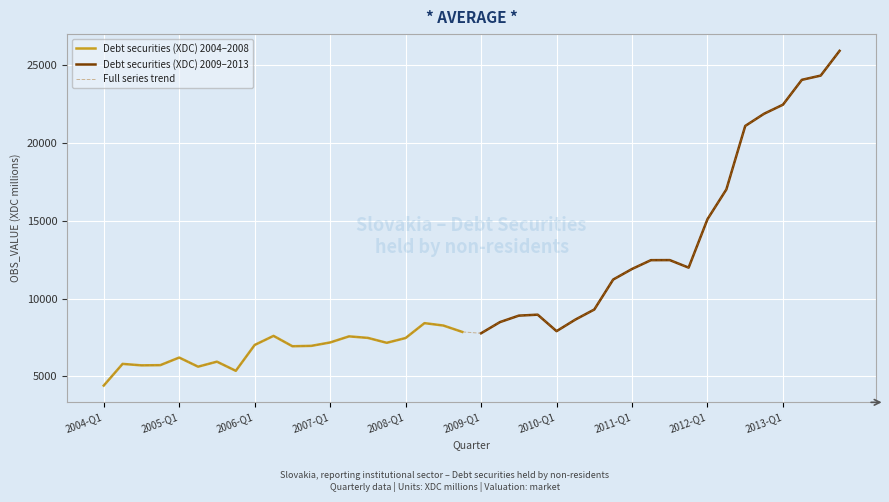

The value of Debt securities (XDC) 2009–2013 at 2010-Q1 is 7908.9. True or false?

True